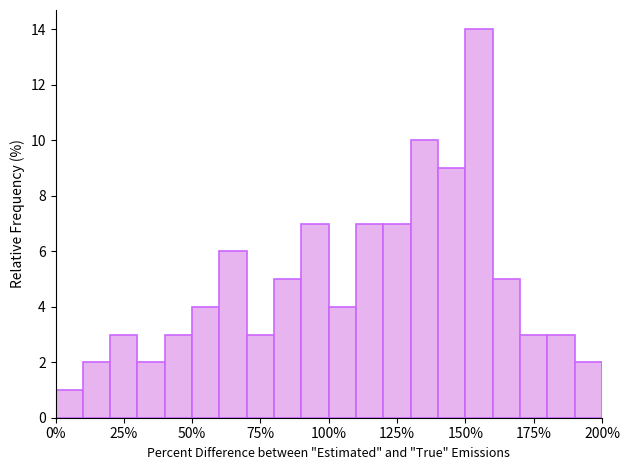

Read against the x-axis, roughly where is the centre of the tallest bar?

155